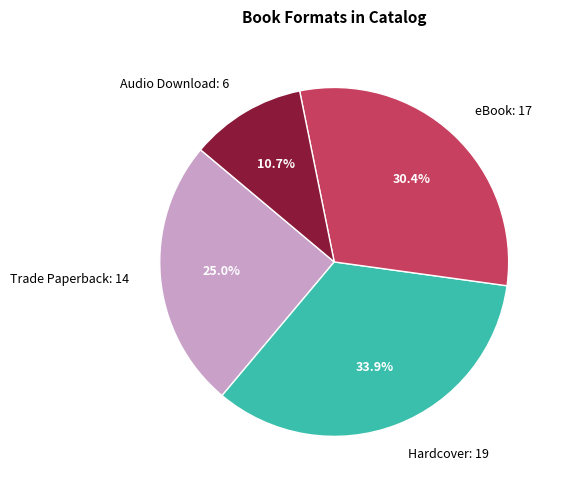

To the nearest percent, what is the difference between the largest and smallest slice percentages?

23%